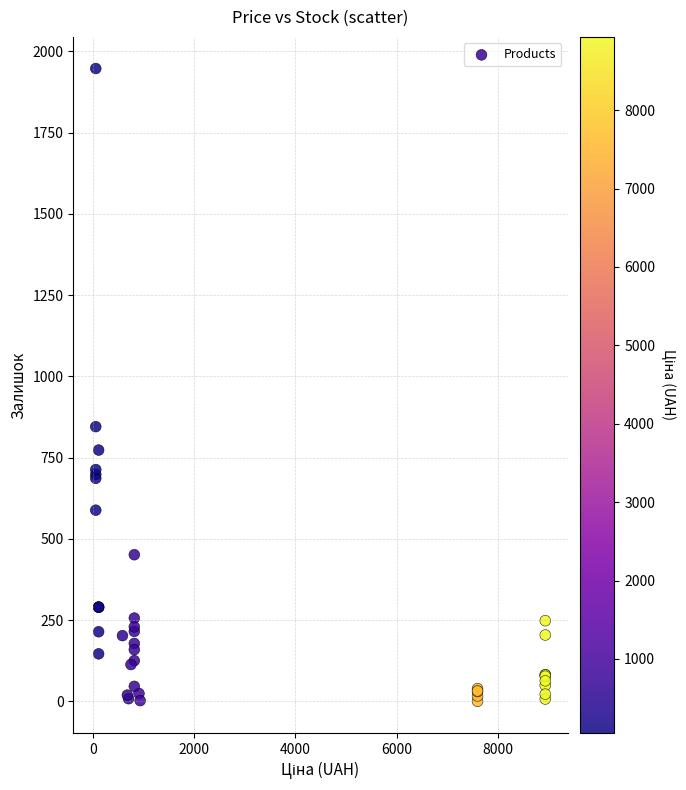

What Y value in the scatter plot is closest to 973?

845